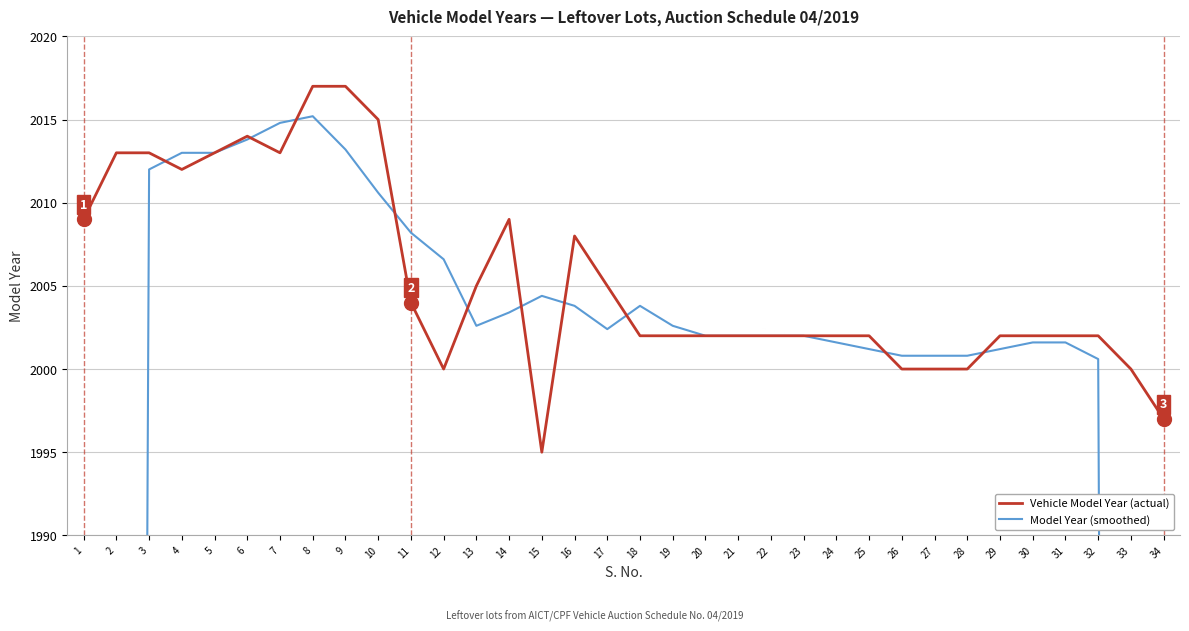

Reading left to right, what are all the values shown in this chart?

Vehicle Model Year (actual): 1=2009.0	2=2013.0	3=2013.0	4=2012.0	5=2013.0	6=2014.0	7=2013.0	8=2017.0	9=2017.0	10=2015.0	11=2004.0	12=2000.0	13=2005.0	14=2009.0	15=1995.0	16=2008.0	17=2005.0	18=2002.0	19=2002.0	20=2002.0	21=2002.0	22=2002.0	23=2002.0	24=2002.0	25=2002.0	26=2000.0	27=2000.0	28=2000.0	29=2002.0	30=2002.0	31=2002.0	32=2002.0	33=2000.0	34=1997.0
Model Year (smoothed): 1=1207.0	2=1609.4	3=2012.0	4=2013.0	5=2013.0	6=2013.8	7=2014.8	8=2015.2	9=2013.2	10=2010.6	11=2008.2	12=2006.6	13=2002.6	14=2003.4	15=2004.4	16=2003.8	17=2002.4	18=2003.8	19=2002.6	20=2002.0	21=2002.0	22=2002.0	23=2002.0	24=2001.6	25=2001.2	26=2000.8	27=2000.8	28=2000.8	29=2001.2	30=2001.6	31=2001.6	32=2000.6	33=1600.2	34=1199.8